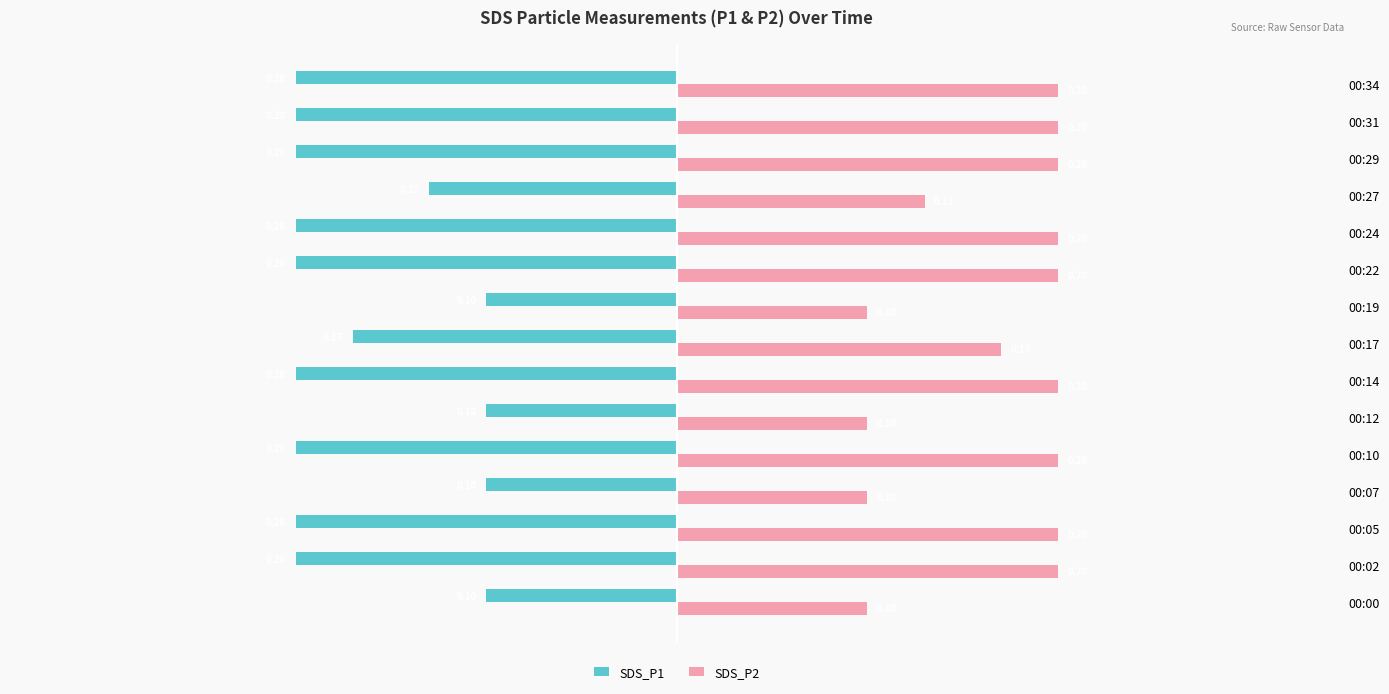

What are all the series names shown in the legend?

SDS_P1, SDS_P2